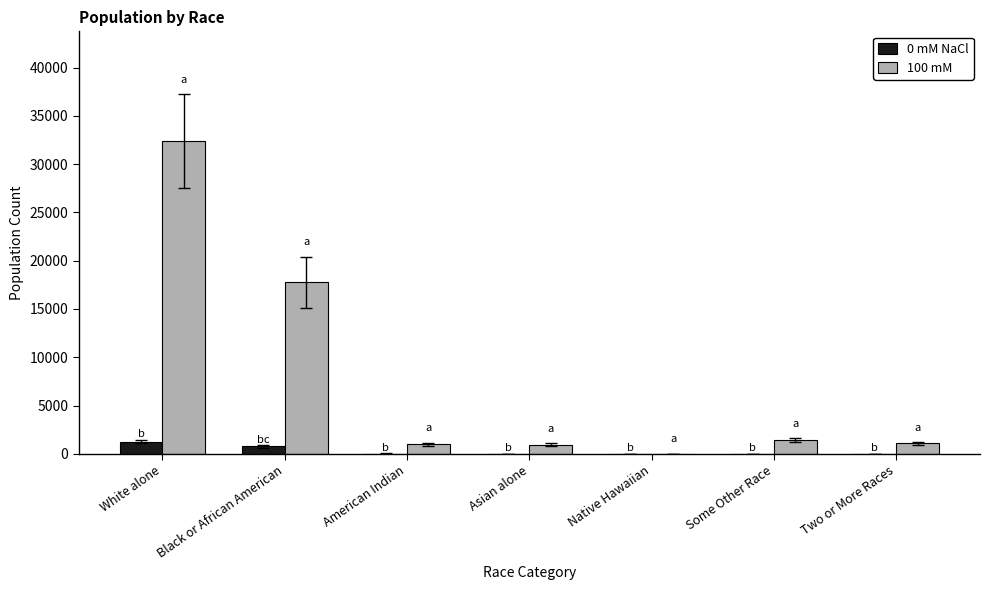

Which series has the largest total across all categories?

100 mM